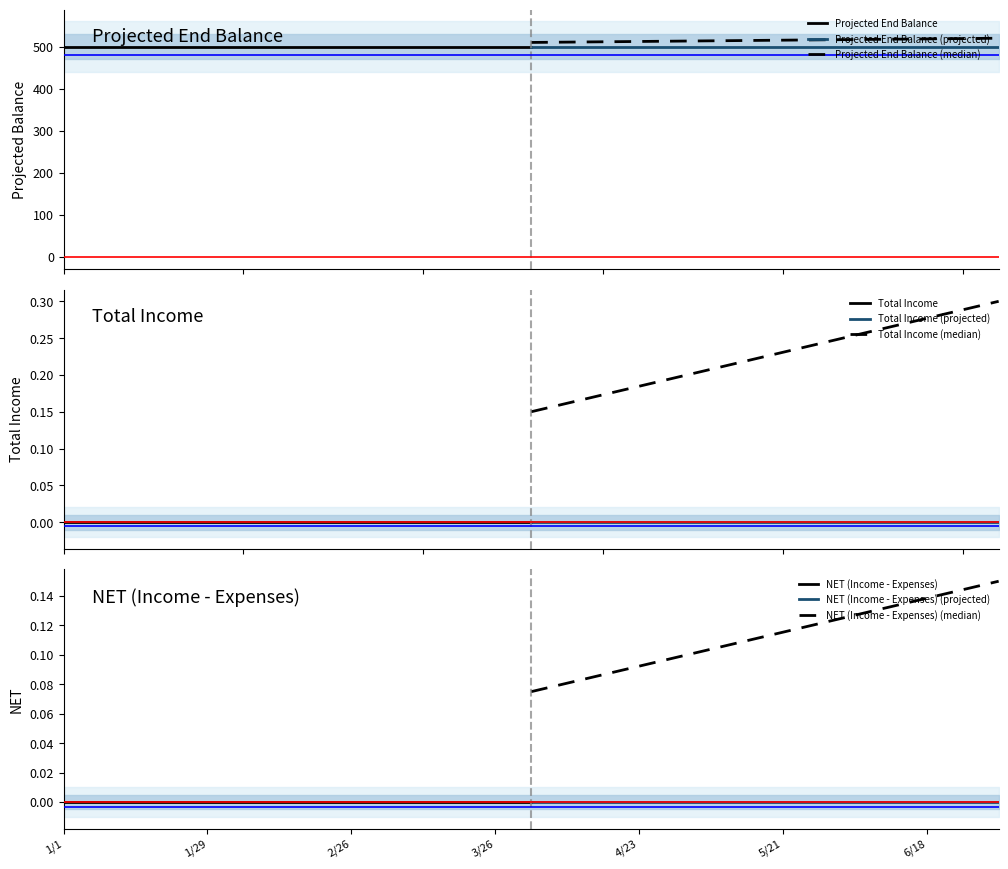

Which label corresponds to the smallest value in the chart?

1/1